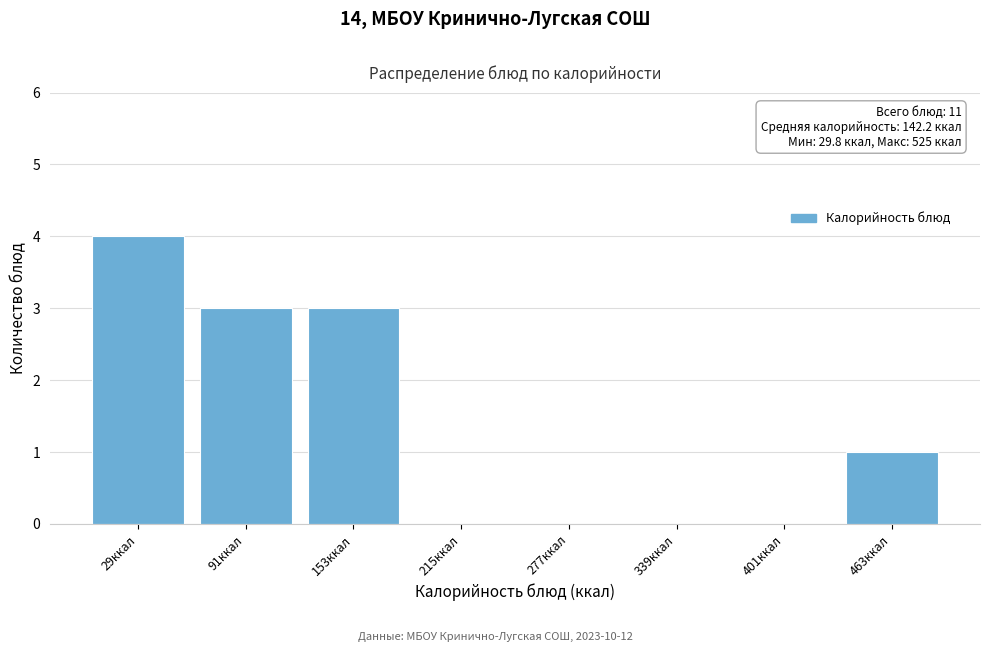

Reading left to right, transcribe all the data shown in this chart.

29ккал=4	91ккал=3	153ккал=3	215ккал=0	277ккал=0	339ккал=0	401ккал=0	463ккал=1